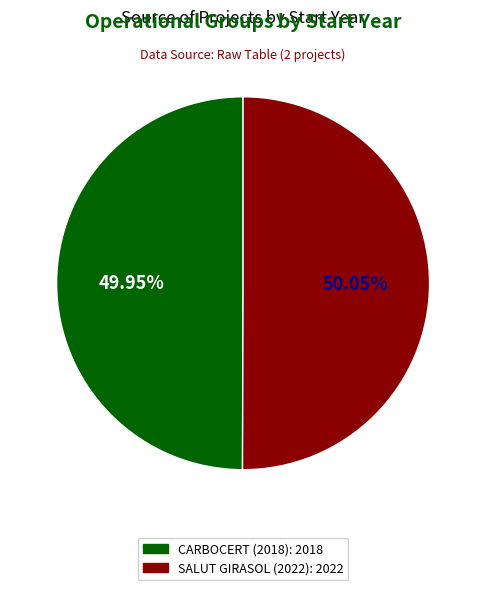

Does any single category account for the majority?

Yes